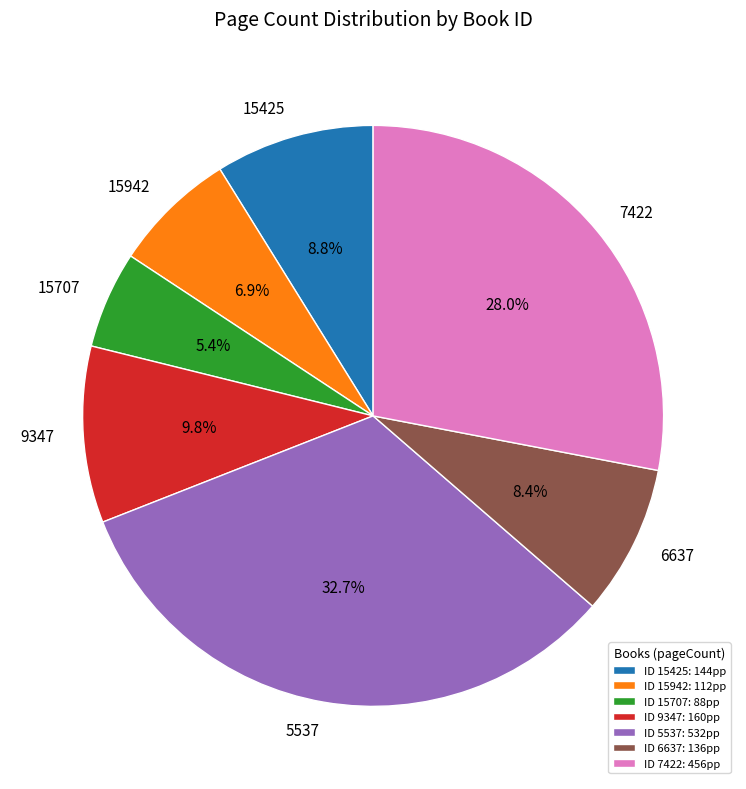

Is there a majority slice in this chart?

No